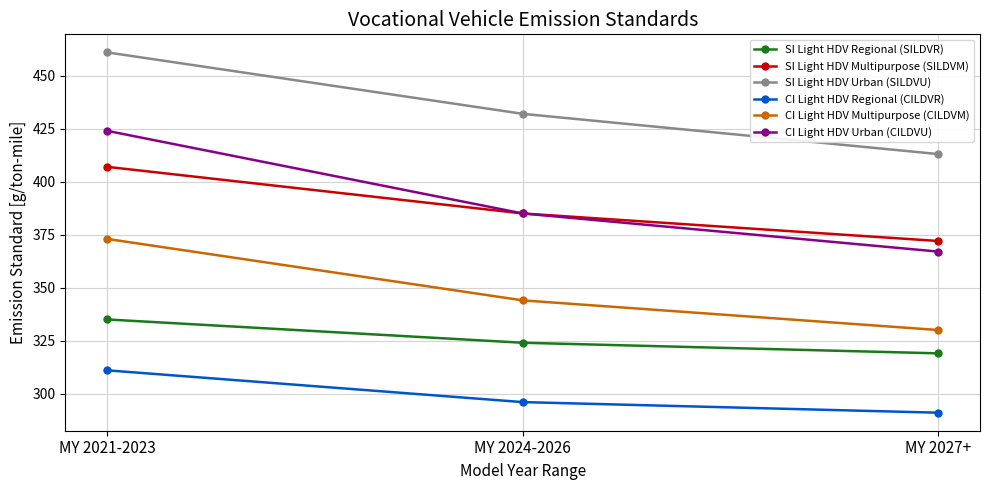

How many values in the CI Light HDV Urban (CILDVU) series are below 385?

1